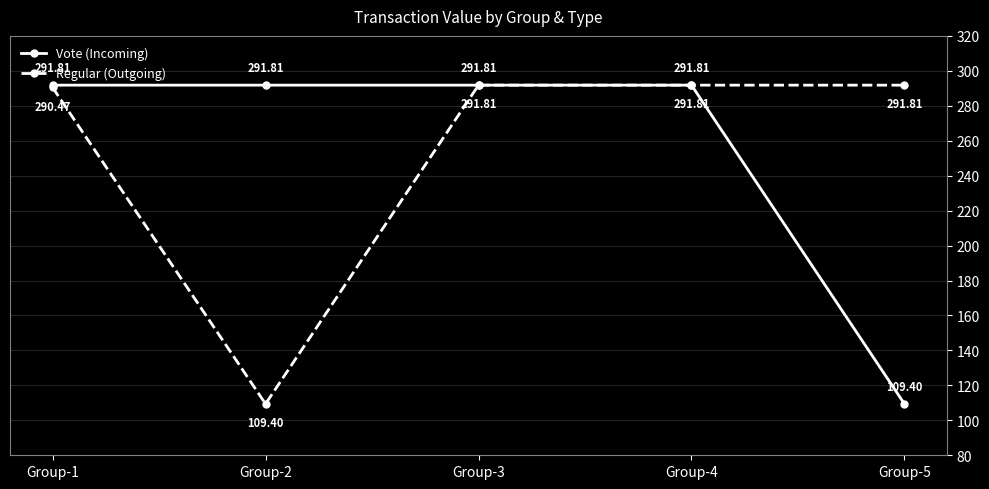

What is the value of the Vote (Incoming) point at the 4th from the left?

291.8